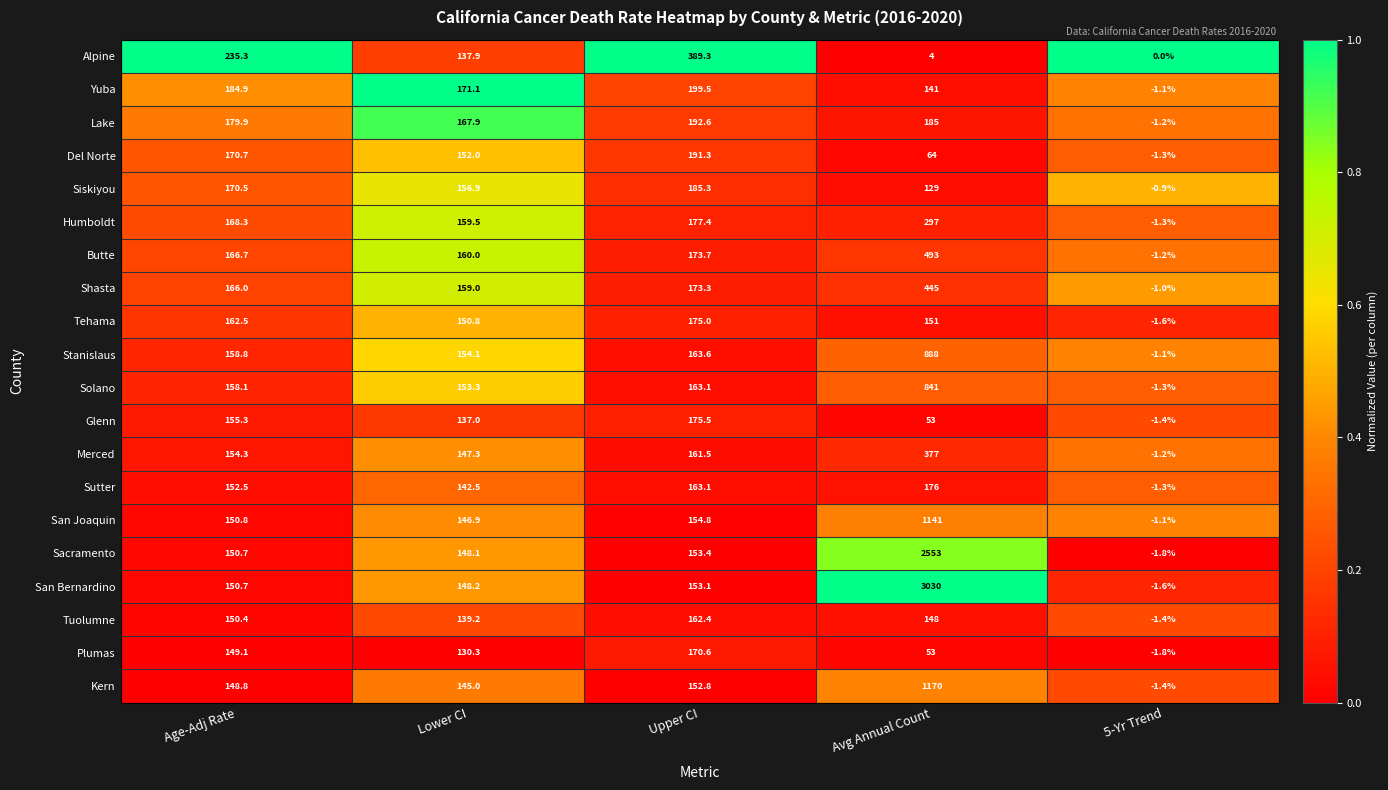

Count the number of data series in this chart.

20